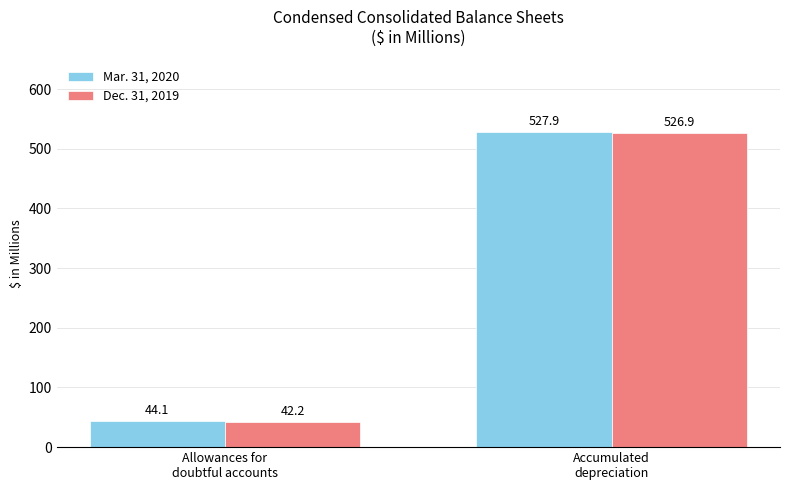

The value of Dec. 31, 2019 at Allowances for
doubtful accounts is 42.2. True or false?

True